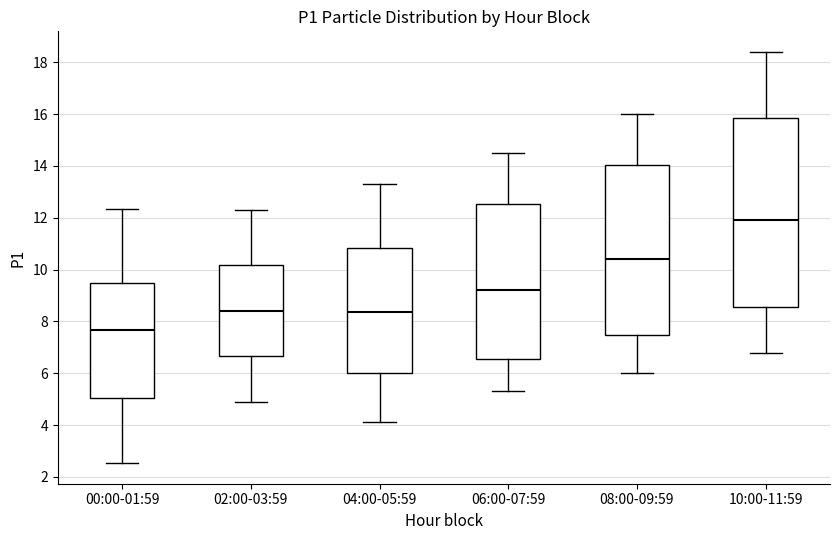

Comparing the boxes themselves (not the whiskers), which one is the tallest?

10:00-11:59